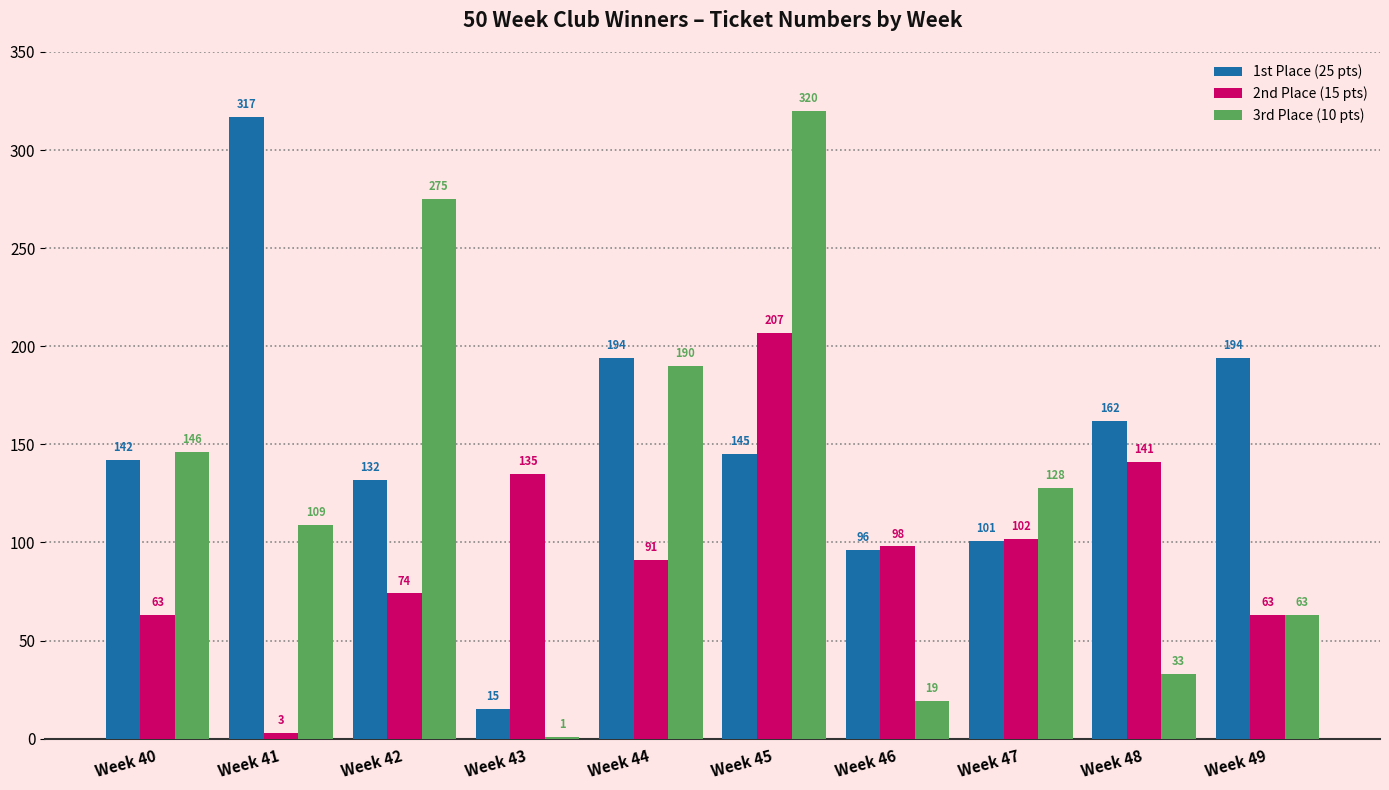

What is the sum of the 1st Place (25 pts) values at Week 48 and Week 49?

356